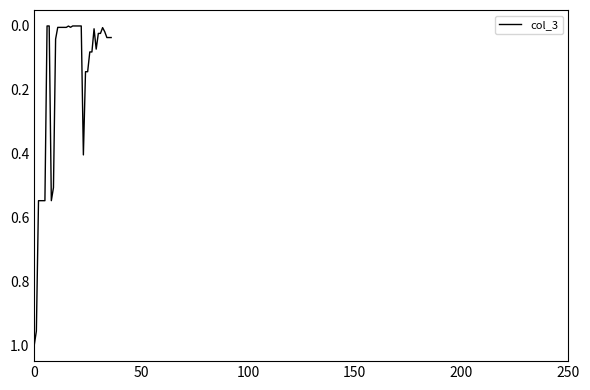

True or false: there are more than 1 points higher than both neighbors.

True